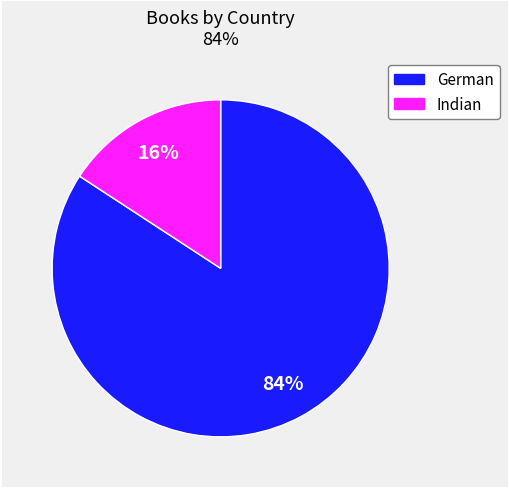

To the nearest percent, what is the difference between the Indian and German slice percentages?

68%